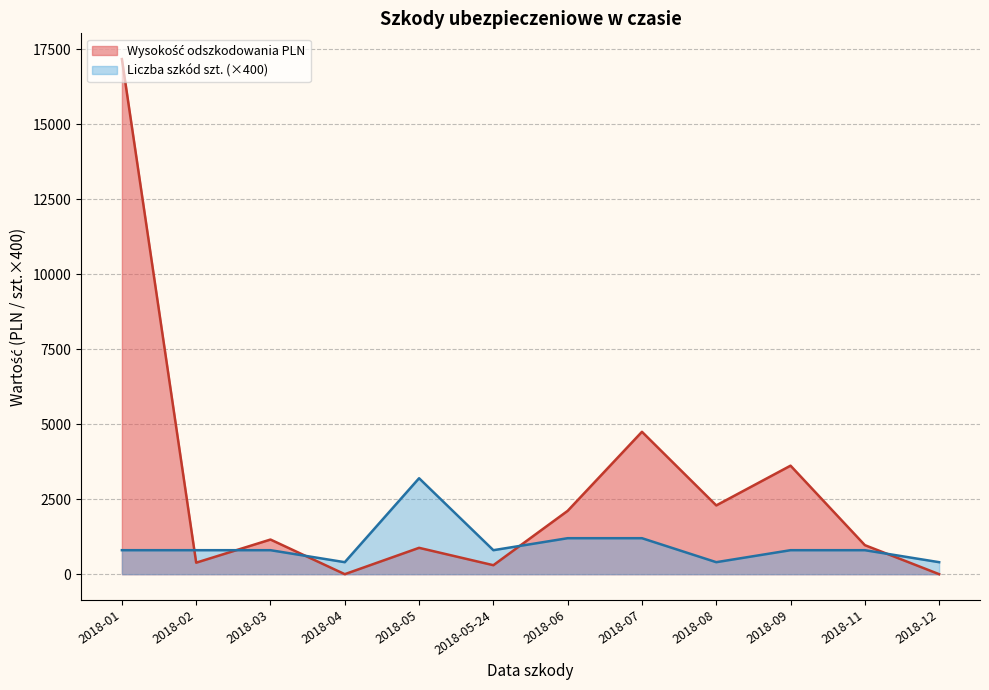

What is the spread (max minus min) of values at 2018-04?

400.0